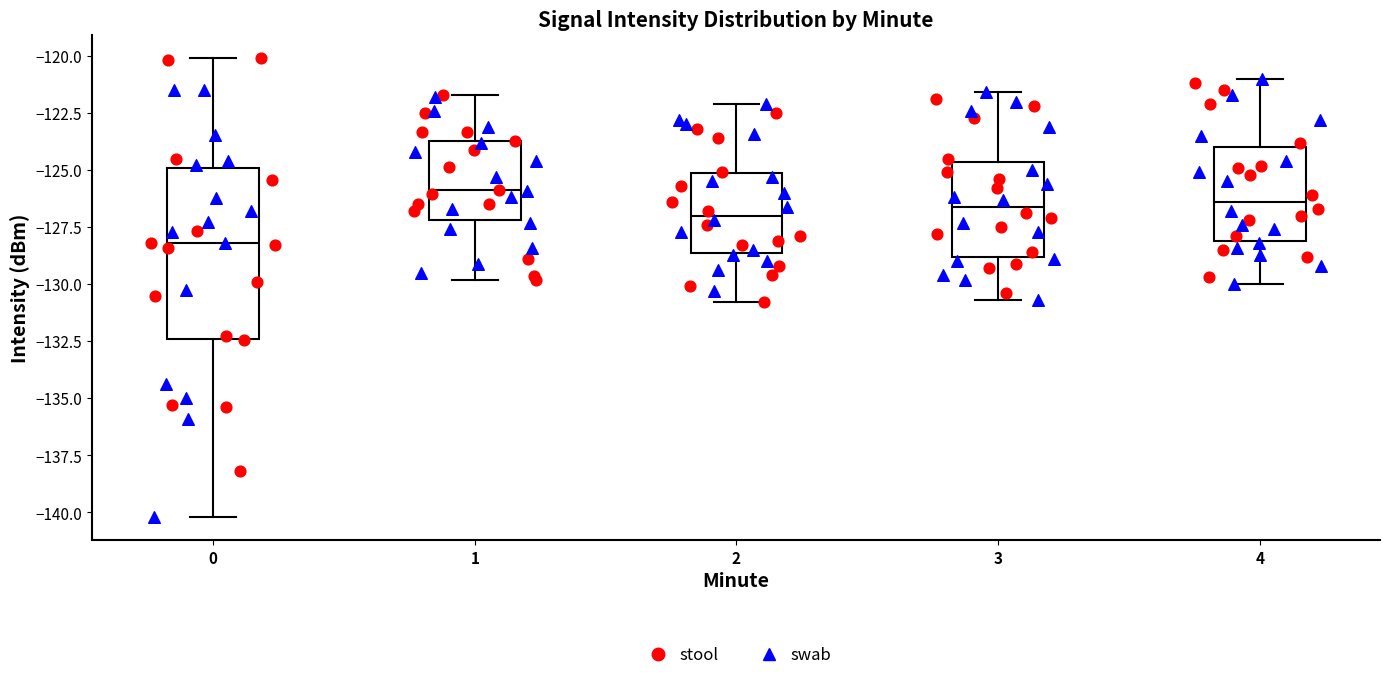

Reading left to right, transcribe this box plot: for each box, give where its median line is, the range the box spans, and where its two whiskers end, as read against the y-axis. The values are not printed on the chart, so give them approximately, as read against the axis.

0: median -128.0, box -132.5 to -125.0, whiskers -140.0 to -120.0
1: median -126.0, box -127.0 to -123.5, whiskers -130.0 to -121.5
2: median -127.0, box -128.5 to -125.0, whiskers -131.0 to -122.0
3: median -126.5, box -129.0 to -124.5, whiskers -130.5 to -121.5
4: median -126.5, box -128.0 to -124.0, whiskers -130.0 to -121.0